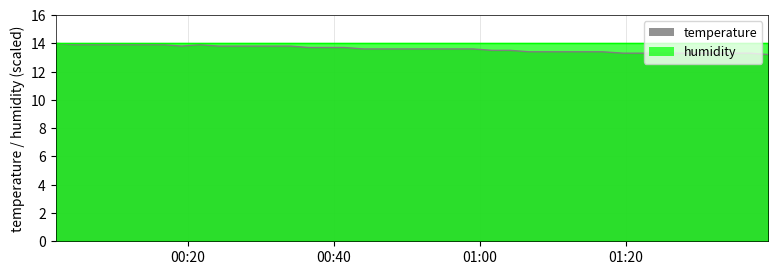

What is the value of the 24th point from the left?

13.6